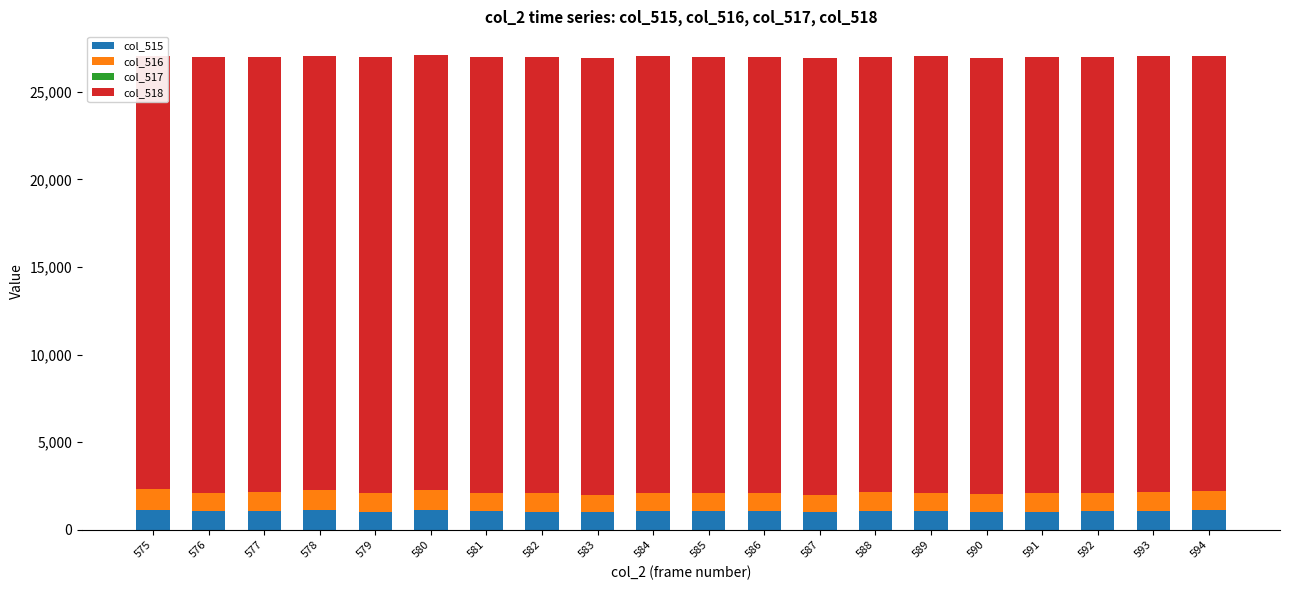

What is the difference between the maximum and minimum values in the col_517 series?

3